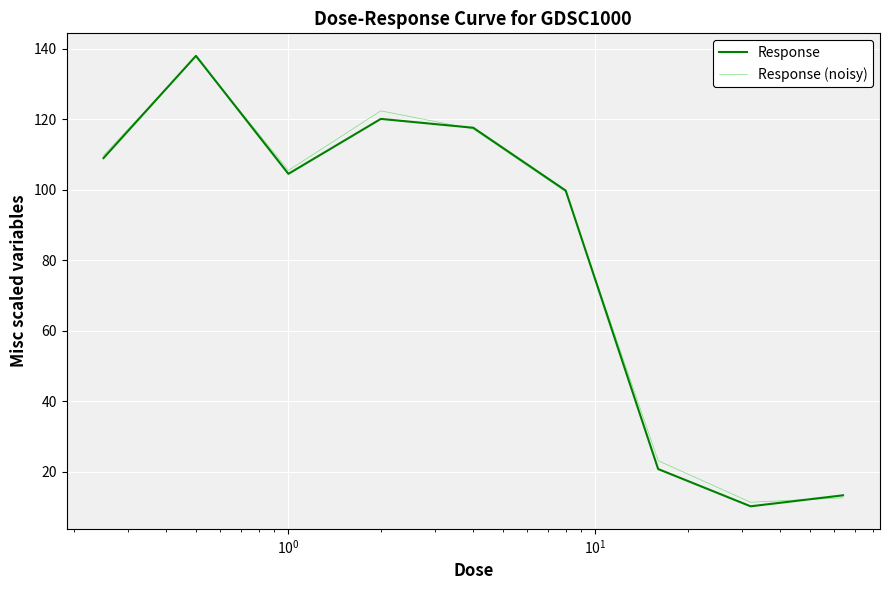

True or false: Response has more than 1 points higher than both neighbors.

True